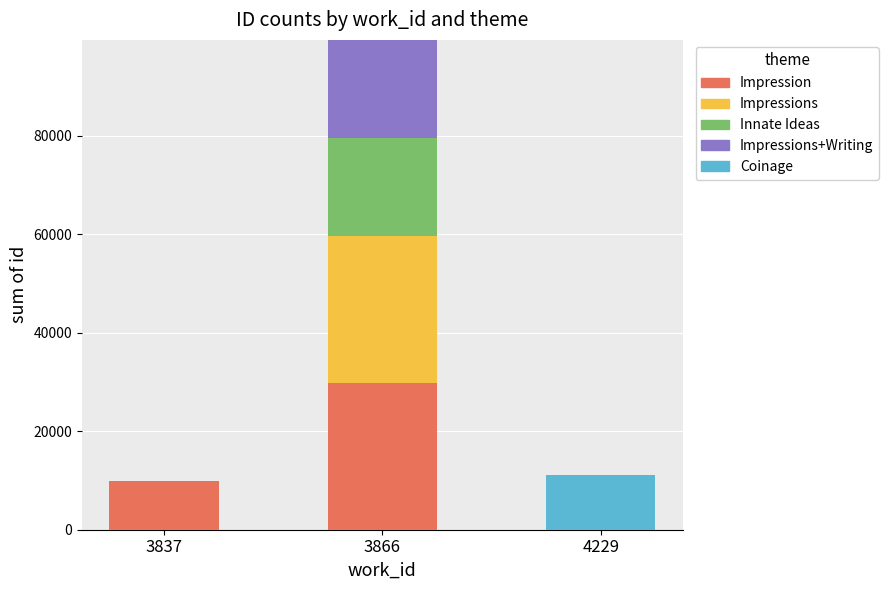

At which category is the sum across all series the highest?

3866